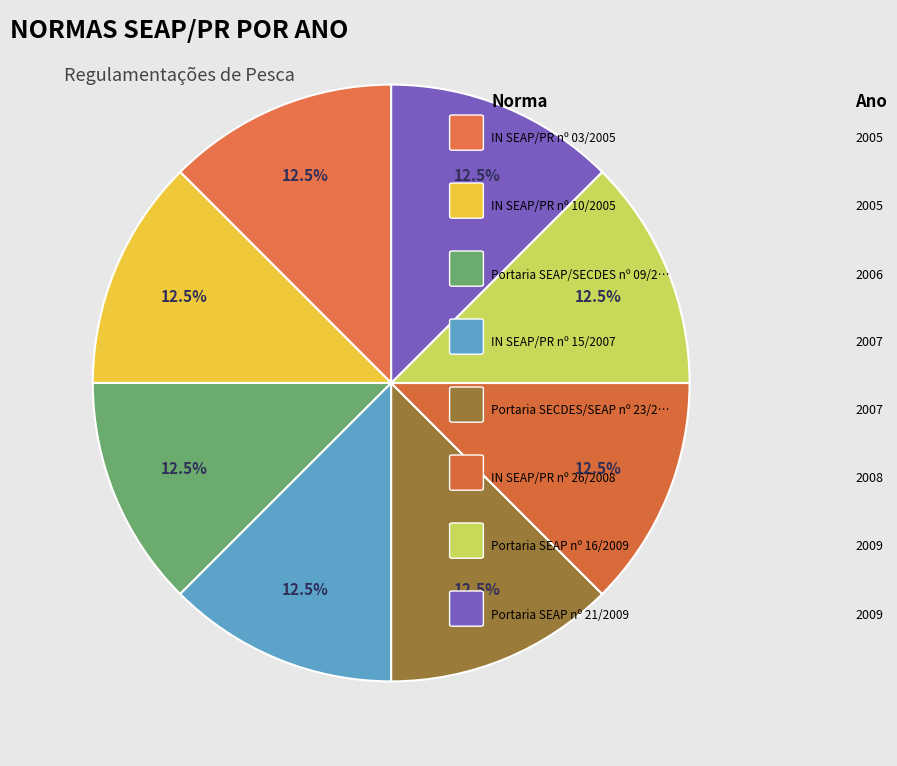

Rank the categories by value from highest to lowest.

Portaria SEAP nº 16/2009, Portaria SEAP nº 21/2009, IN SEAP/PR nº 26/2008, IN SEAP/PR nº 15/2007, Portaria SECDES/SEAP nº 23/2007, Portaria SEAP/SECDES nº 09/2006, IN SEAP/PR nº 03/2005, IN SEAP/PR nº 10/2005